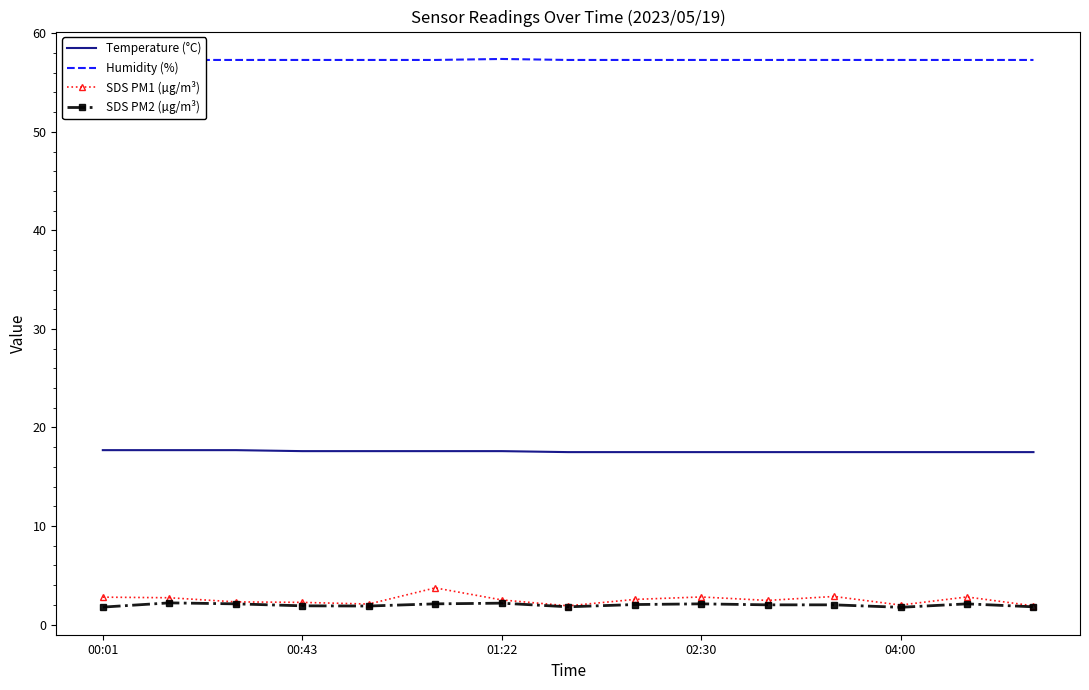

True or false: SDS PM1 (µg/m³) and Temperature (°C) cross at least once.

False